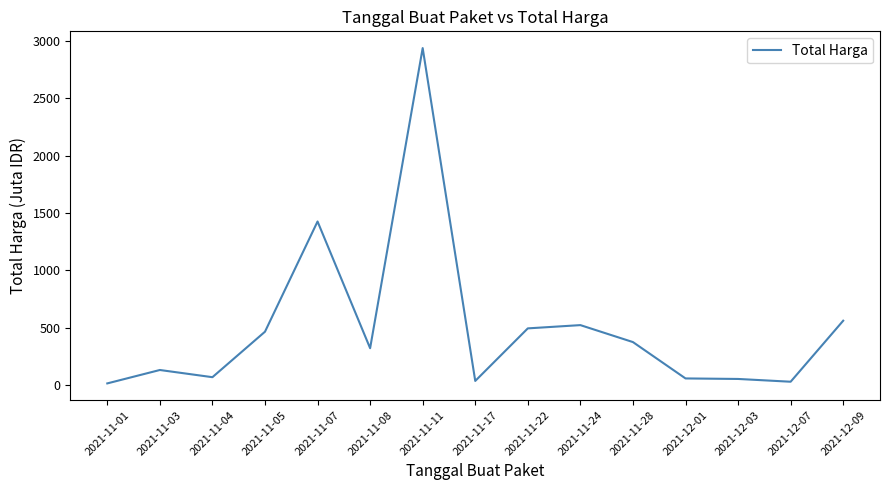

What is the sum of the values at 2021-11-17 and 2021-11-11?

2973.3